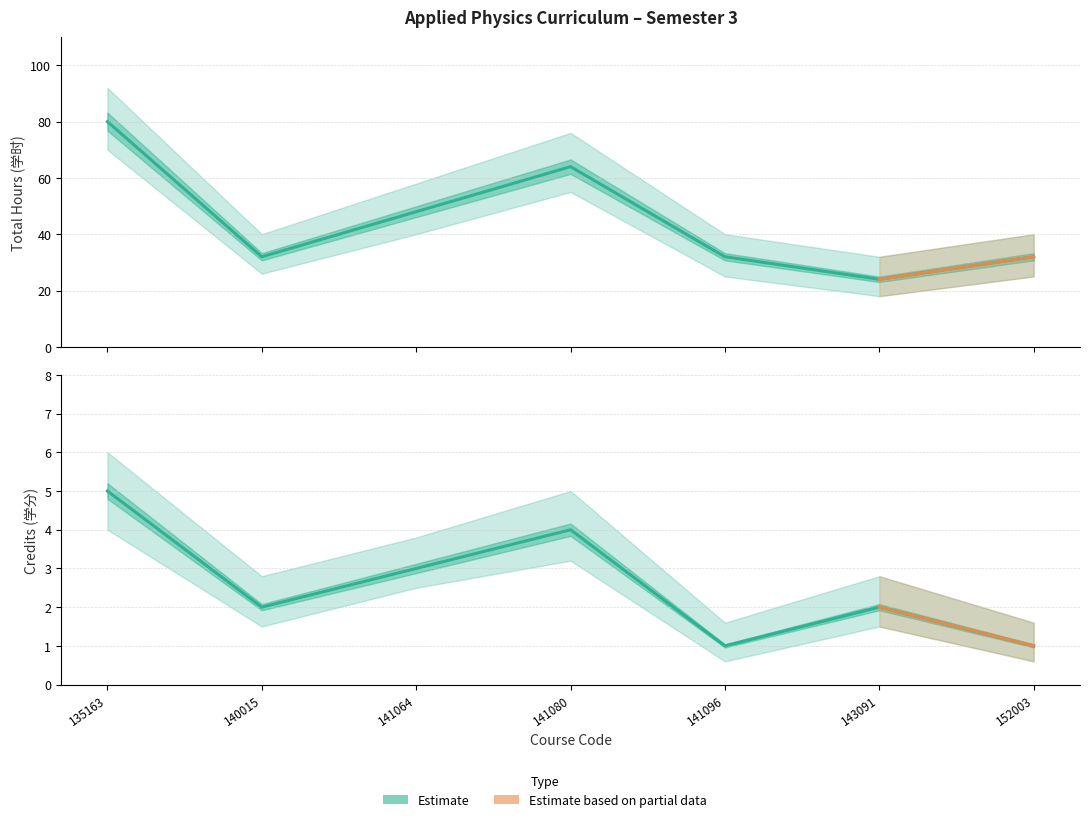

How many data points does each series have?

7